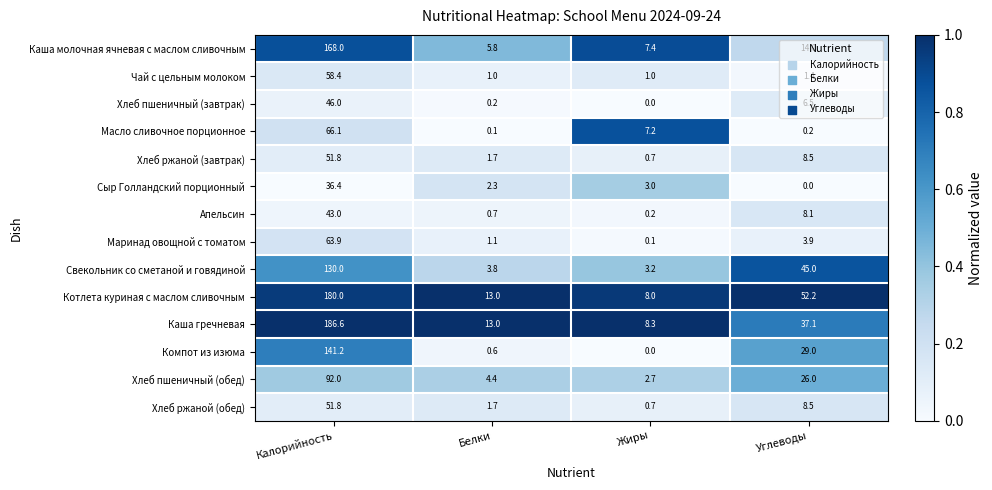

Which series changed the most between Белки and Углеводы?

Свекольник со сметаной и говядиной